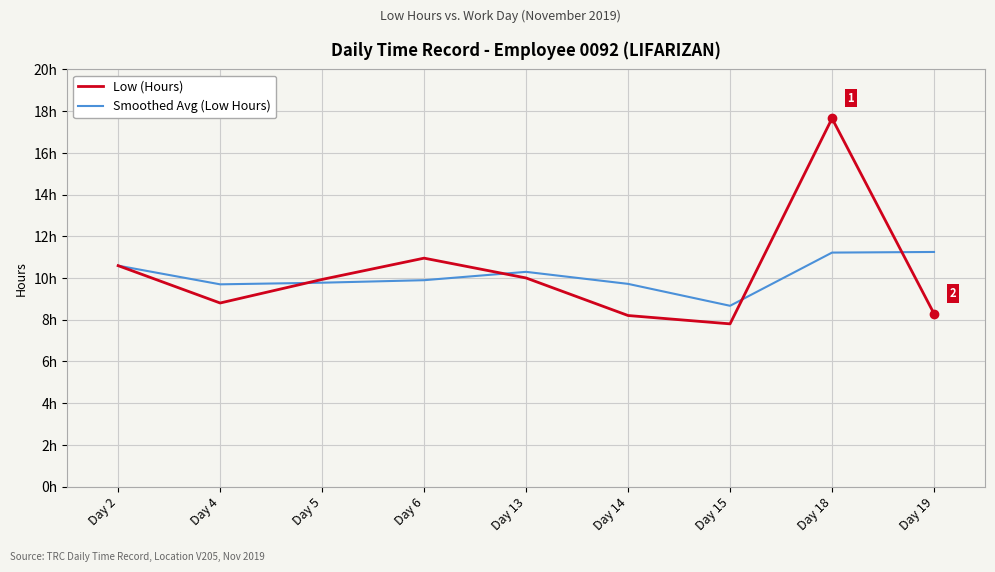

What is the value of the Low (Hours) point at the 3rd from the left?

9.9